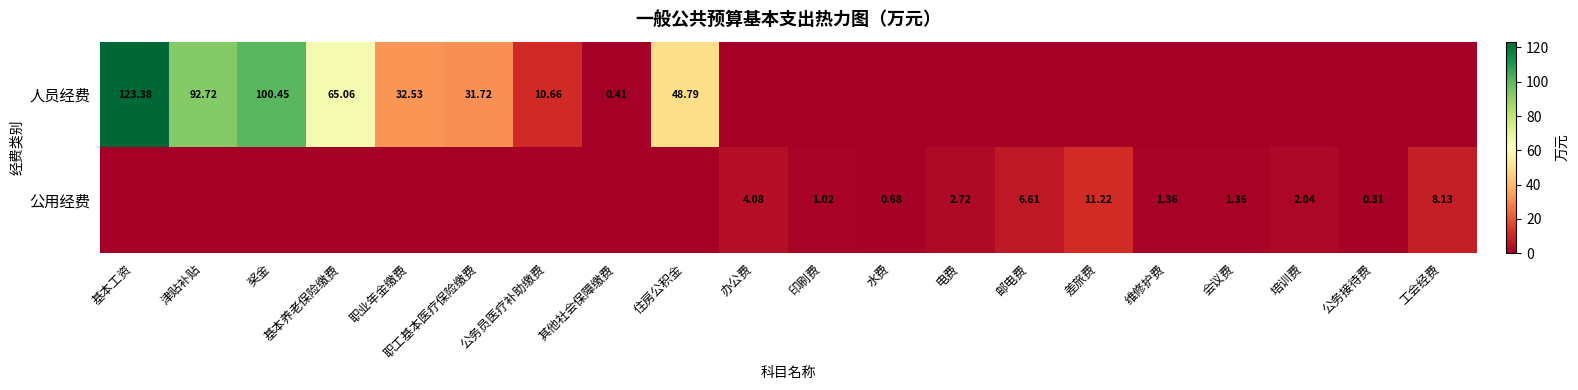

Where is 人员经费 nearest to the value 61?

基本养老保险缴费